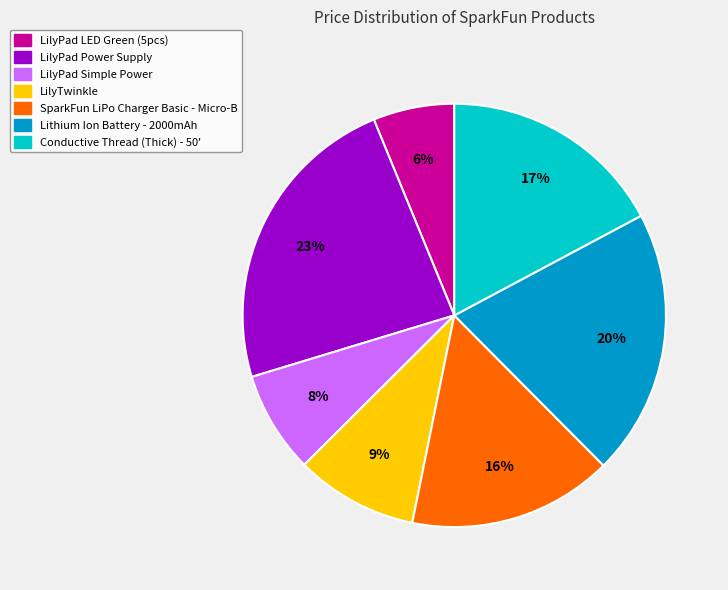

Which slice is the largest?

LilyPad Power Supply